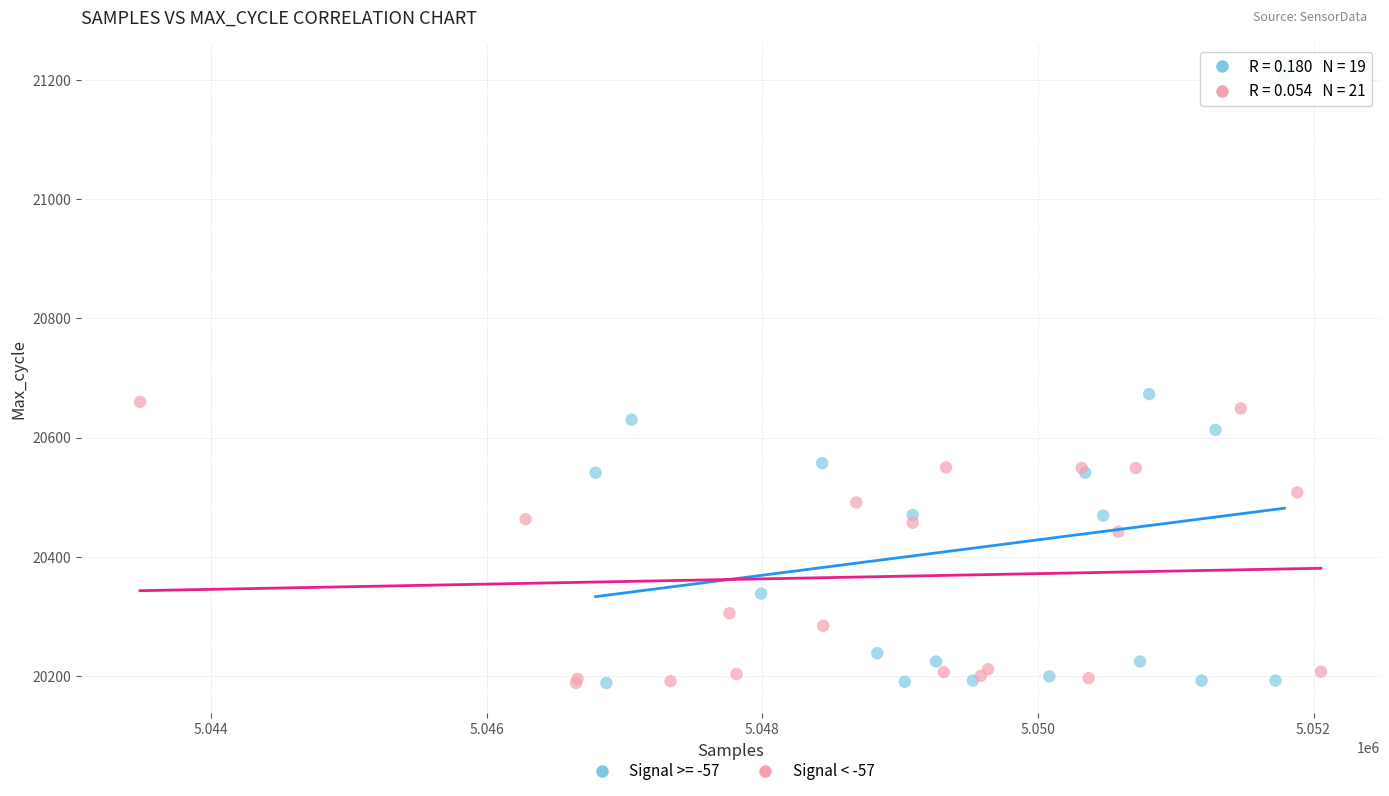

Which series has the largest Y range (max minus min)?

Signal >= -57